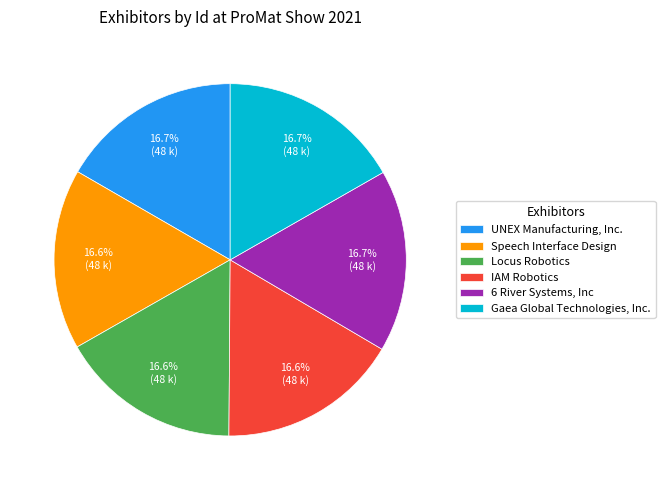

What is the ratio of the value at IAM Robotics to the value at Speech Interface Design?

1.0